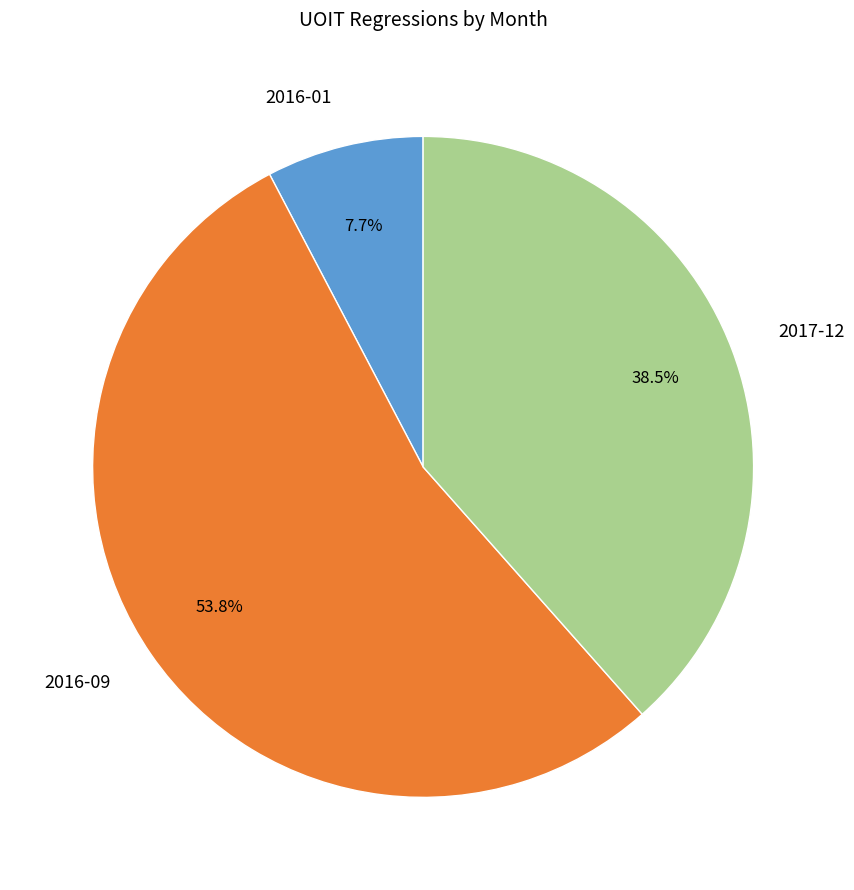

Rank the categories by value from lowest to highest.

2016-01, 2017-12, 2016-09